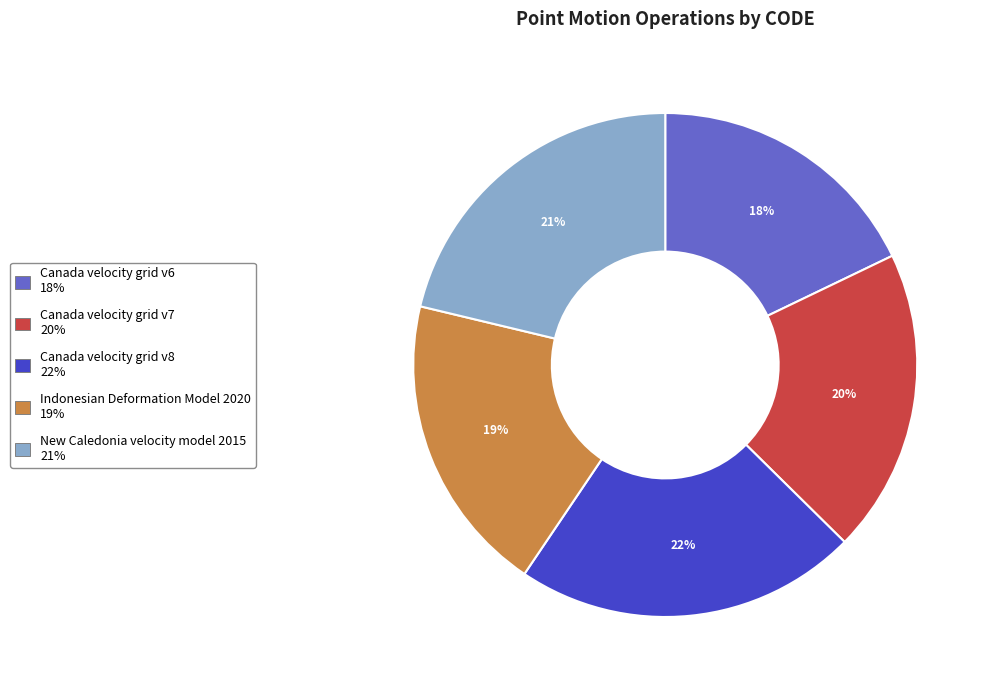

Combined, do Indonesian Deformation Model 2020 and New Caledonia velocity model 2015 account for over 50%?

No